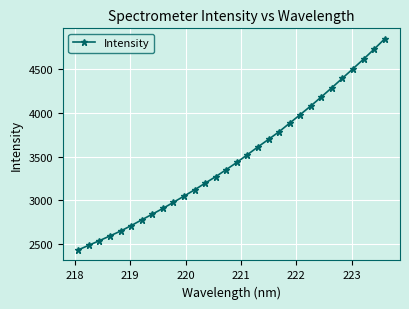

What is the maximum value shown in the chart?

4842.7